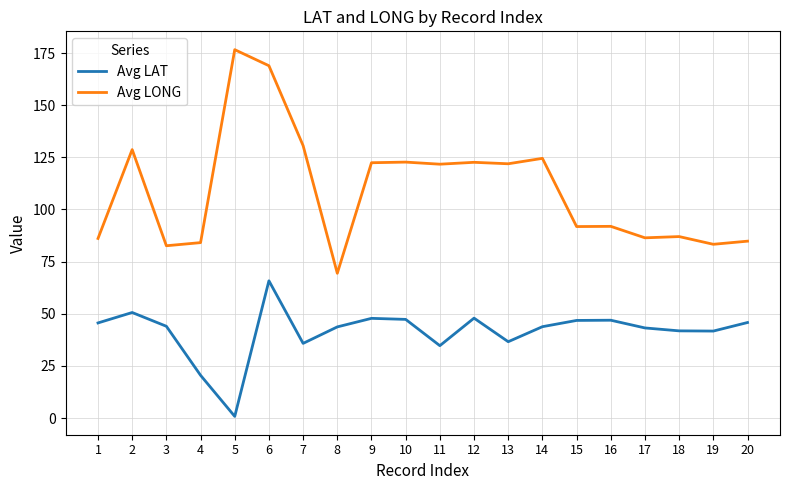

True or false: Avg LAT and Avg LONG intersect in this chart.

False